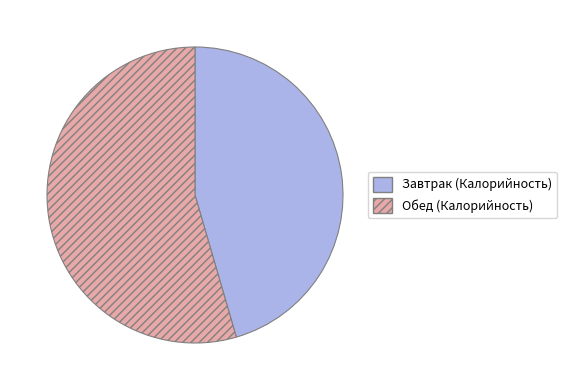

Is there any slice that represents more than half of the pie?

Yes